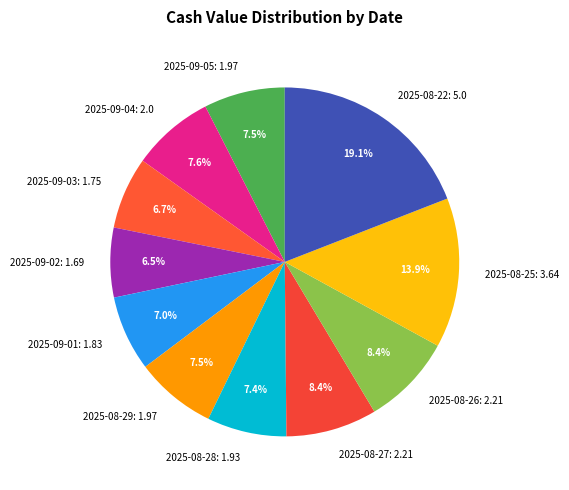

Does 2025-08-28 account for over 50% of the chart?

No